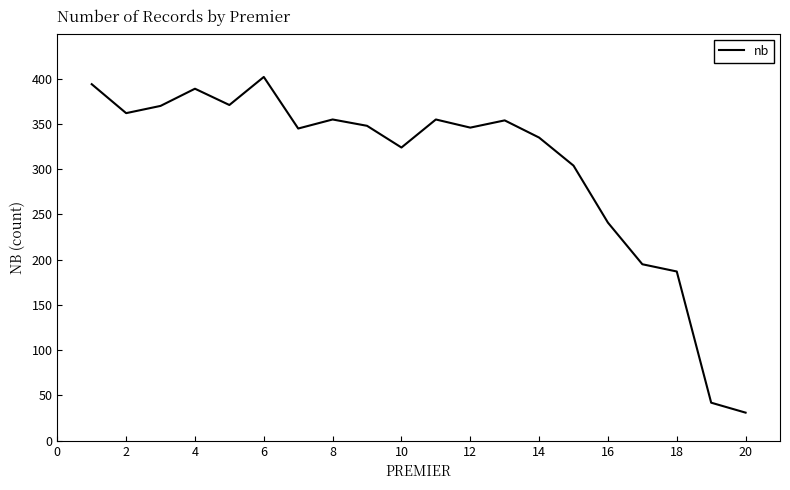

What is the greatest value displayed?

402